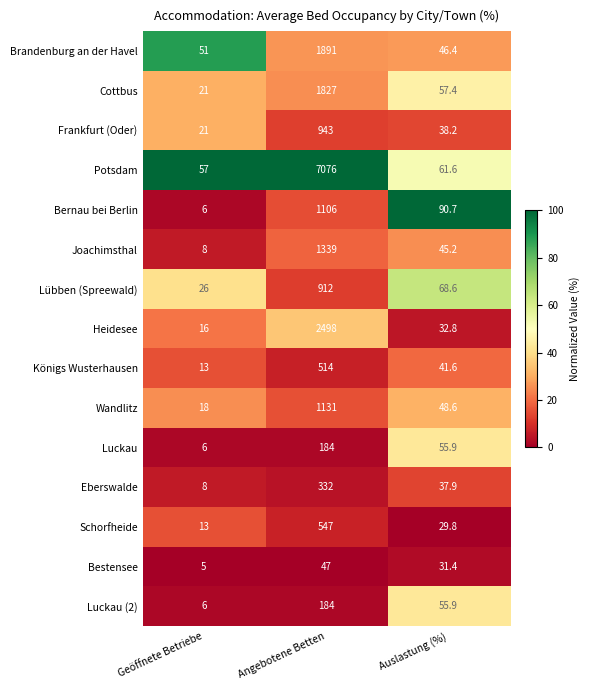

The Königs Wusterhausen series shows 514.0 at Angebotene Betten. True or false?

True